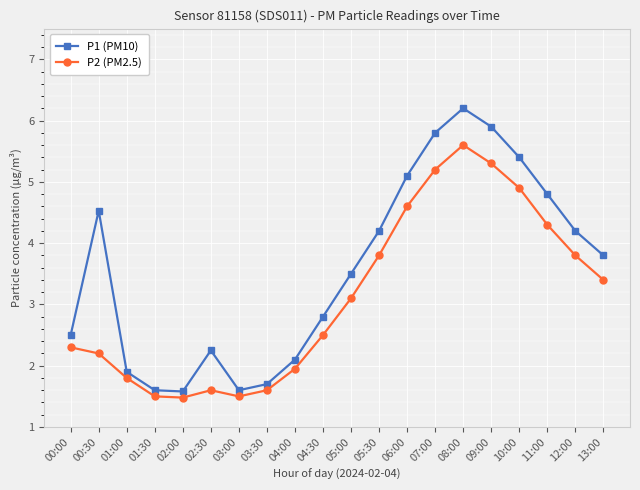

What is the label of the 1st point from the left?

00:00